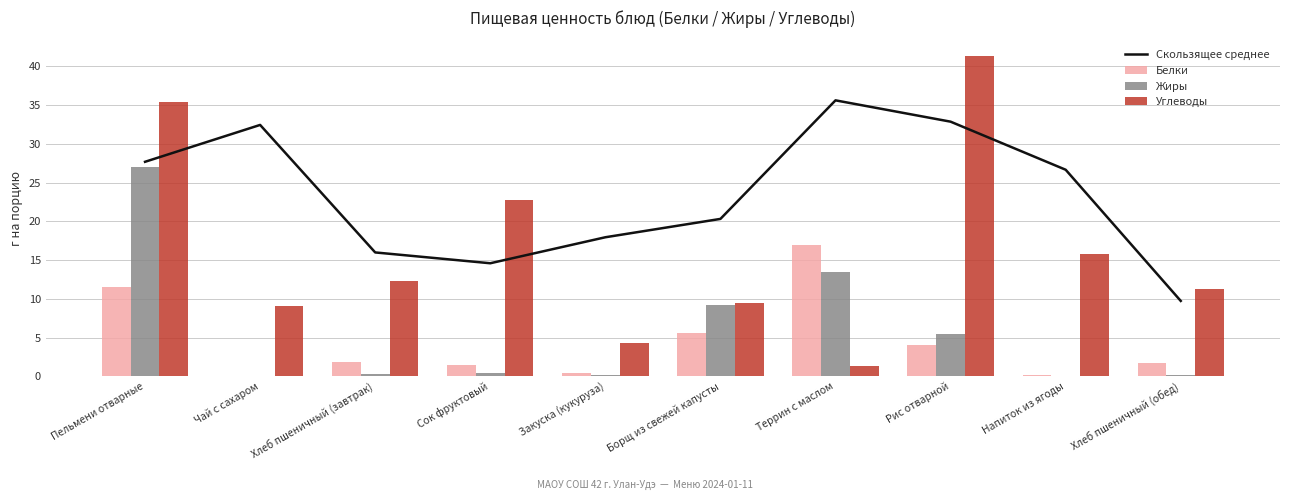

Between Закуска (кукуруза) and Чай с сахаром, which is larger?

Чай с сахаром